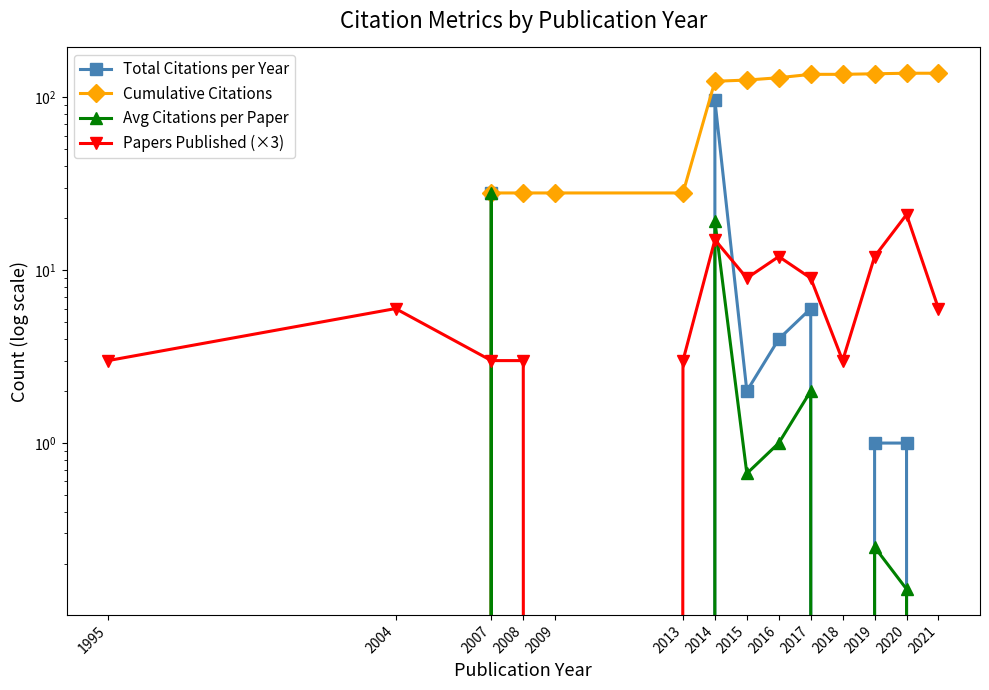

Does the chart have visible grid lines?

No